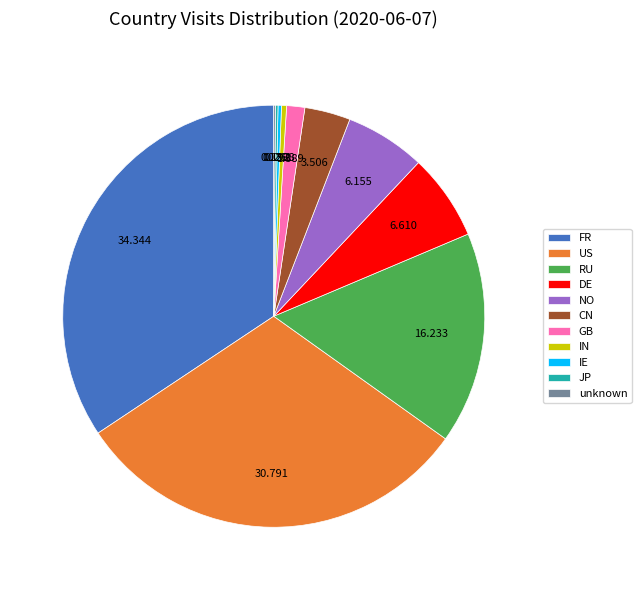

The IN slice represents 0% of the pie. True or false?

True